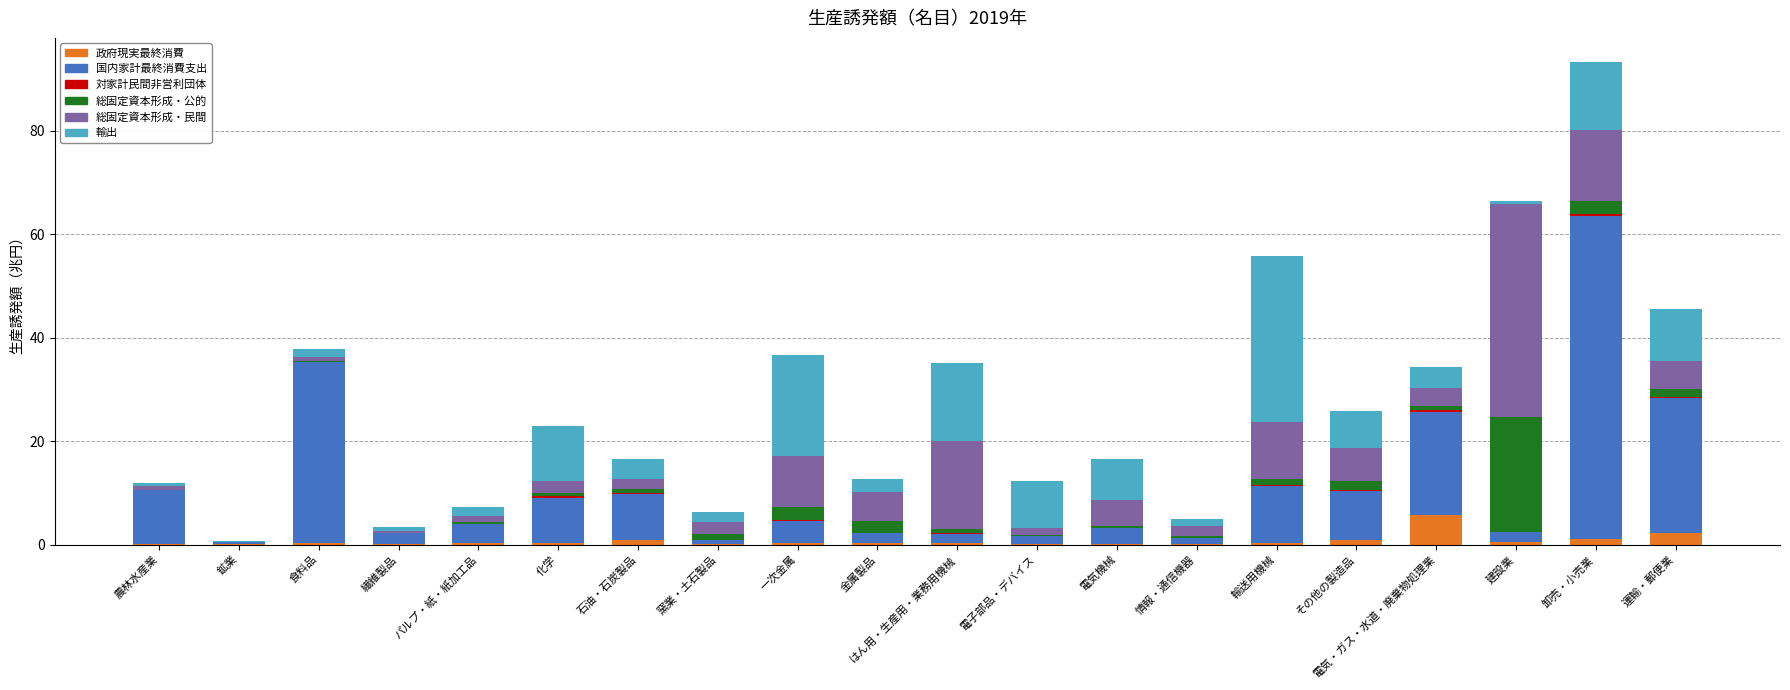

What is the highest value of the 政府現実最終消費 series?

5.7